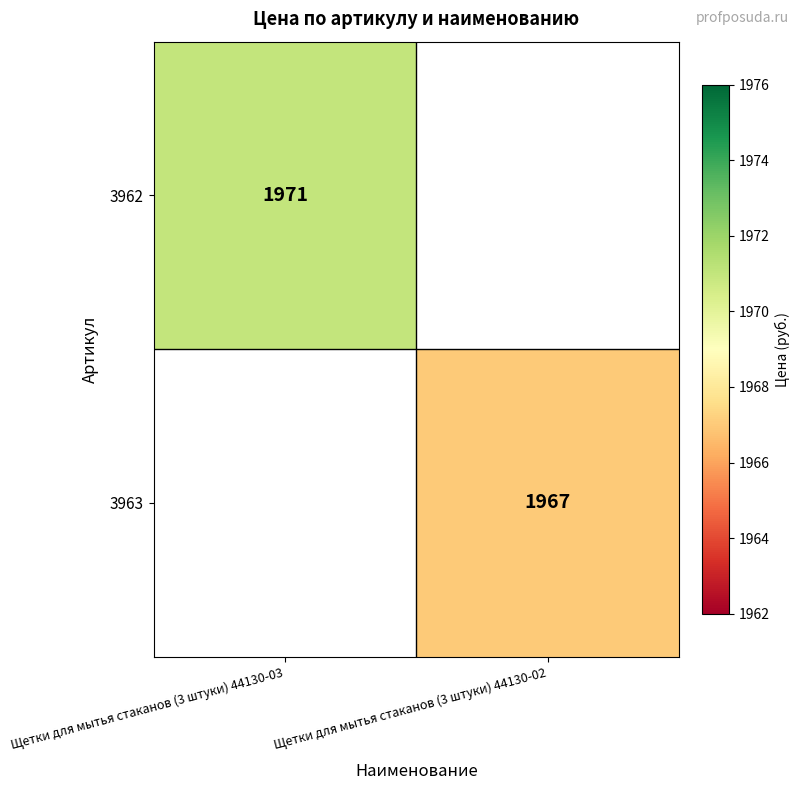

The 3963 series shows 1967 at Щетки для мытья стаканов (3 штуки) 44130-02. True or false?

True